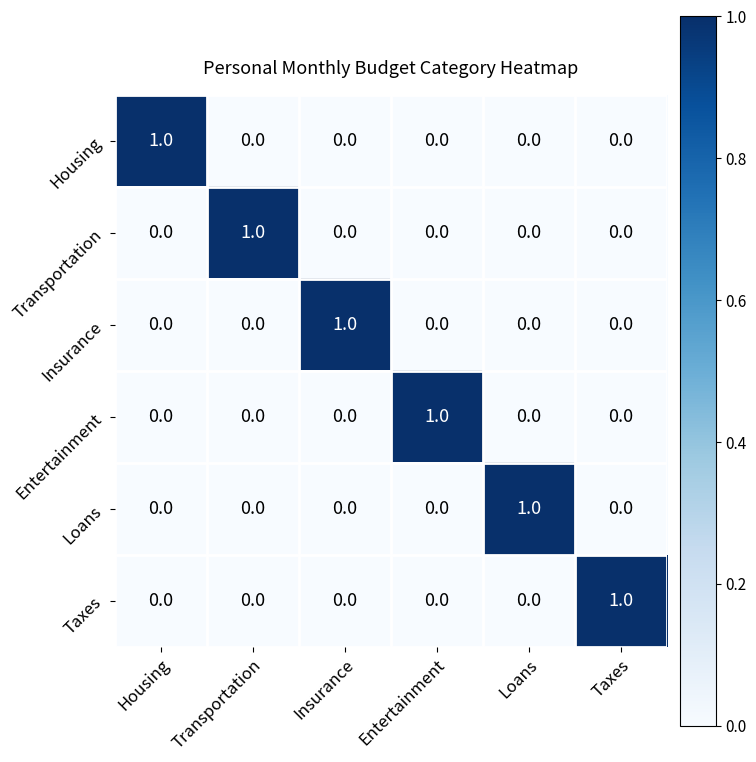

At how many categories does at least one series exceed 0?

6